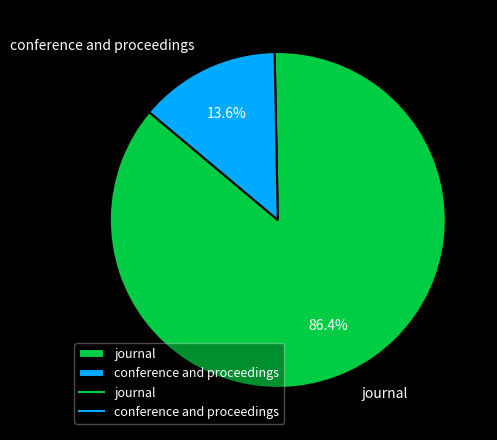

Which category has the biggest portion of the pie?

journal